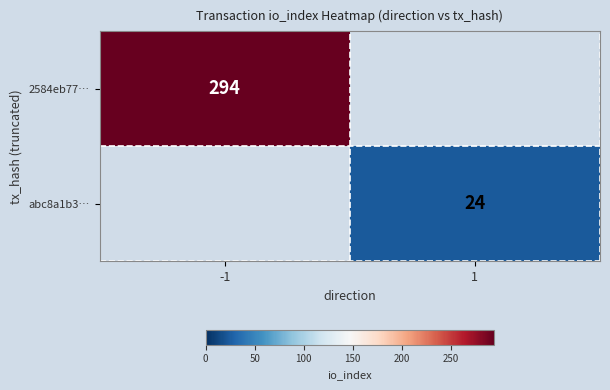

The value of abc8a1b3… at 1 is 11. True or false?

False